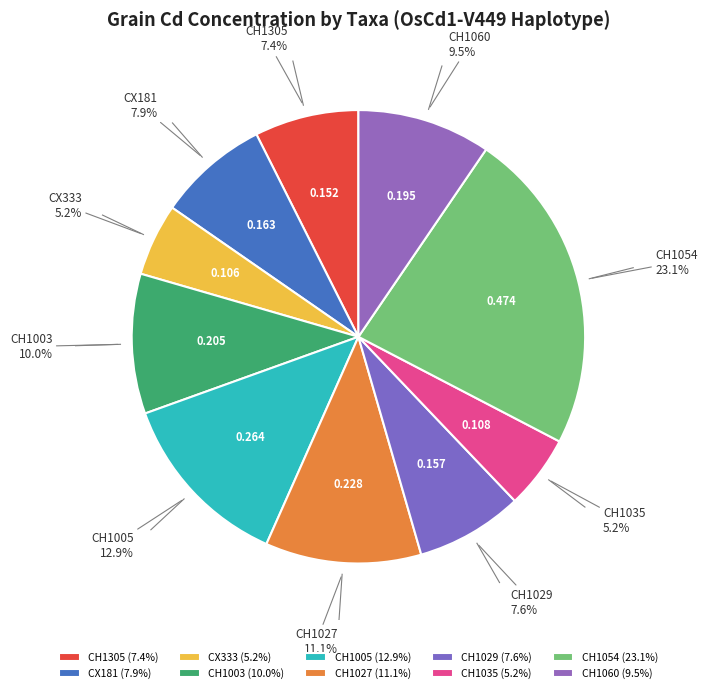

How many segments does this pie chart have?

10